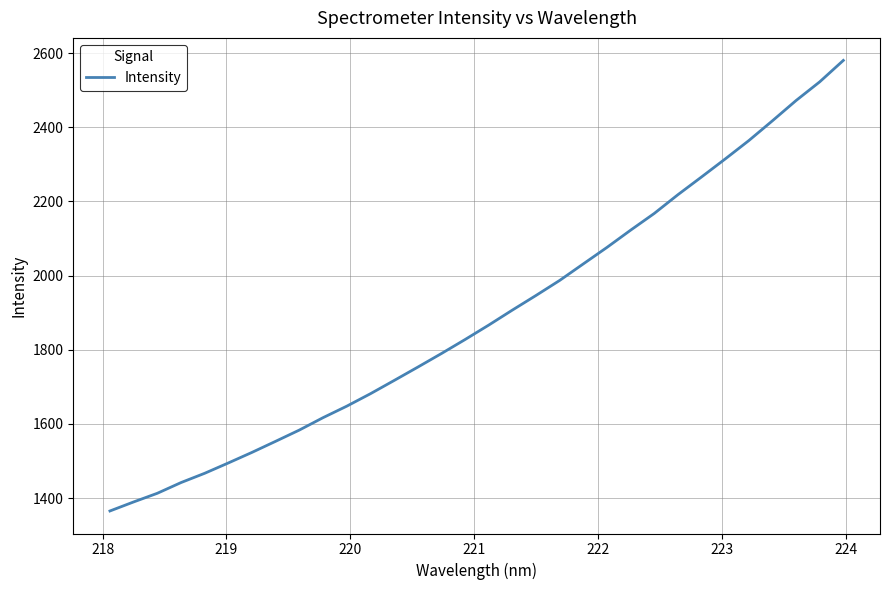

What is the smallest value displayed?

1365.2